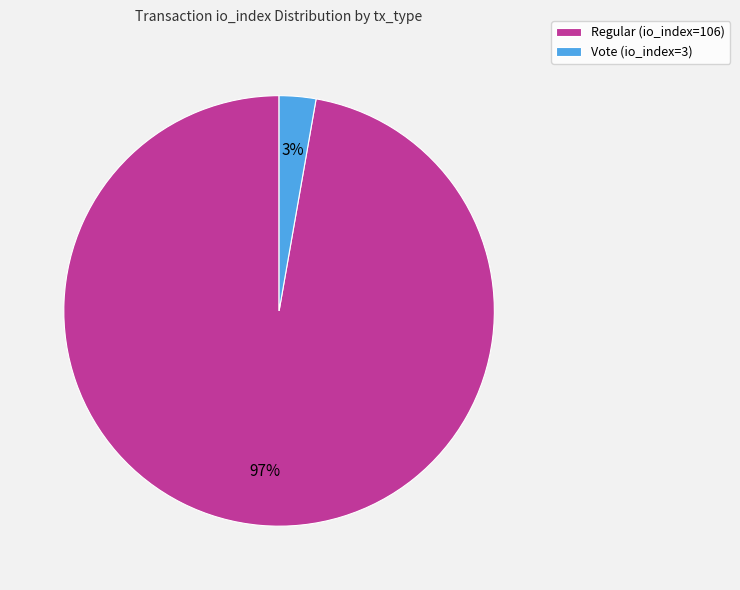

To the nearest percent, what is the average slice percentage?

50%